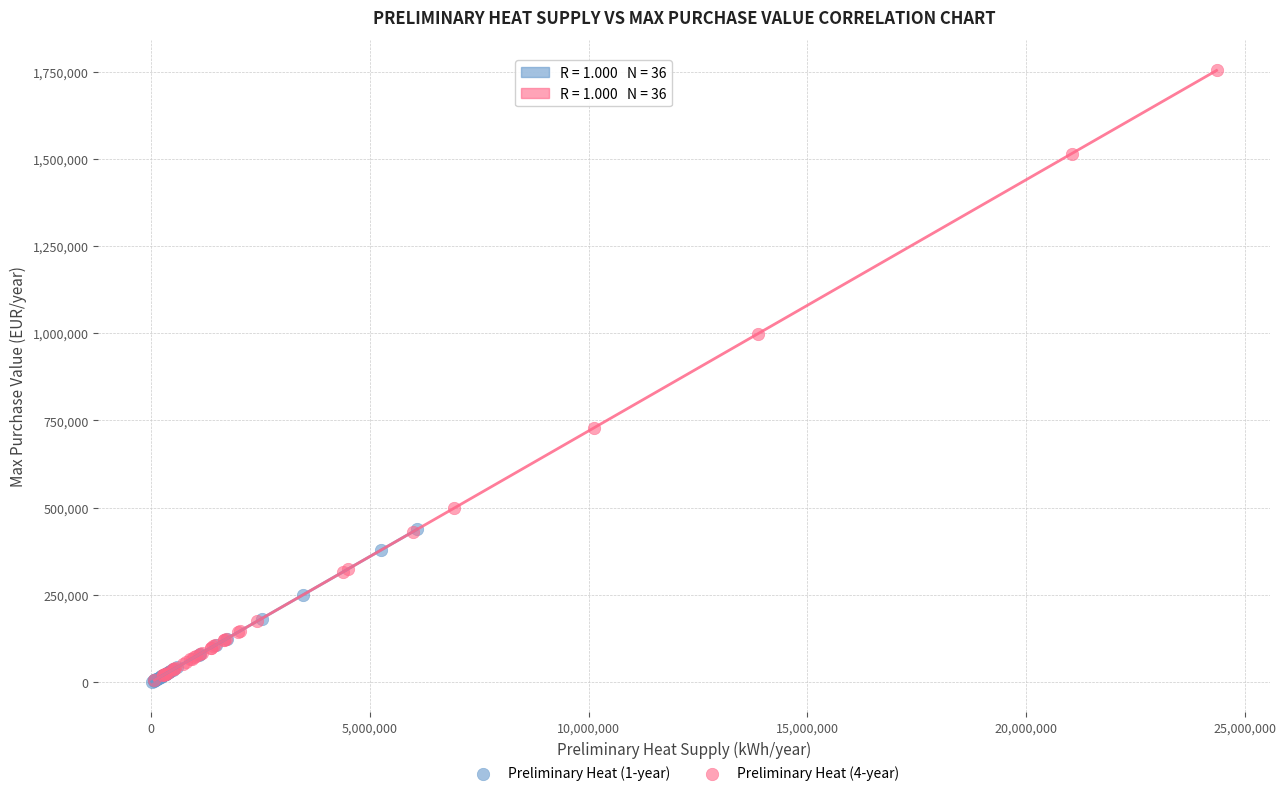

Which series has the largest Y range (max minus min)?

Preliminary Heat (4-year)